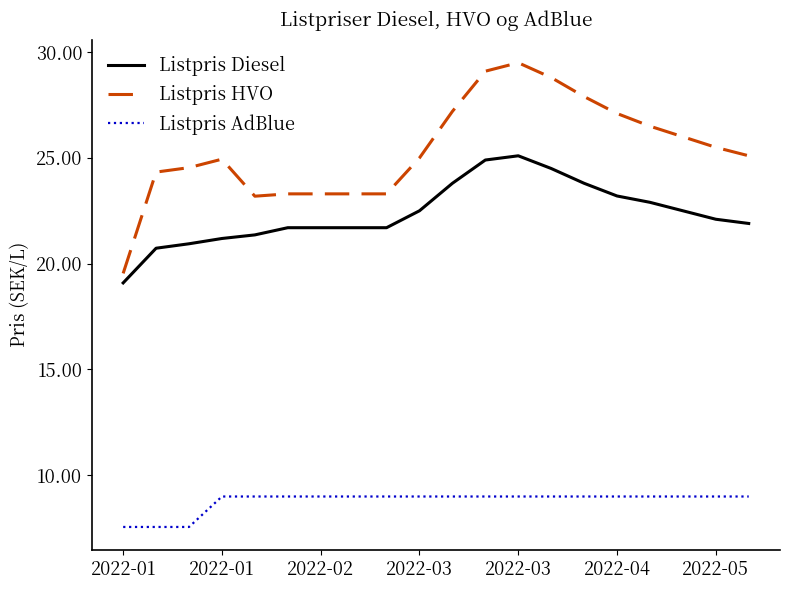

Is this an area chart (filled region under the line)?

No